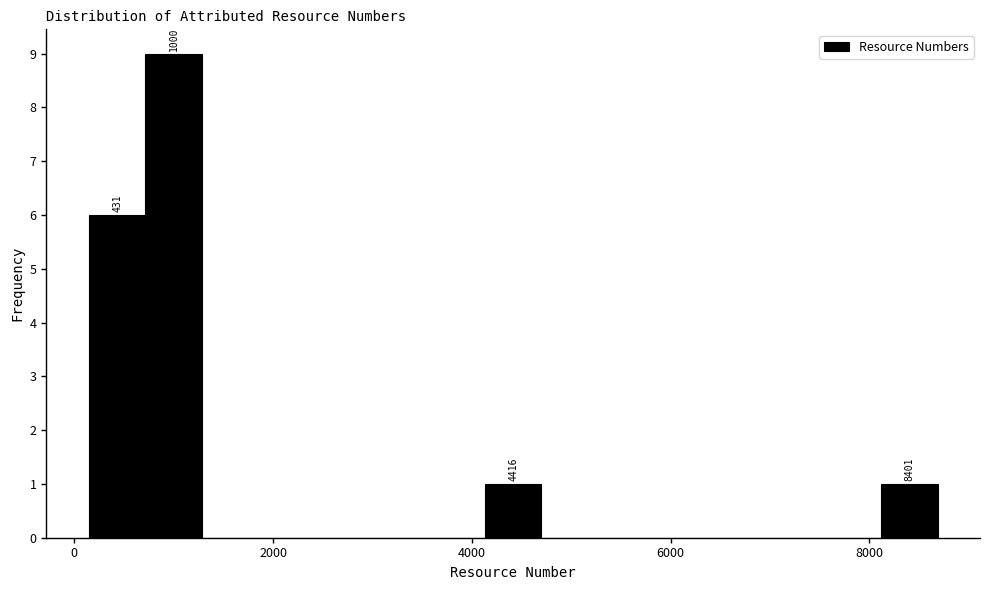

Read against the x-axis, roughly where is the centre of the tallest bar?

1000